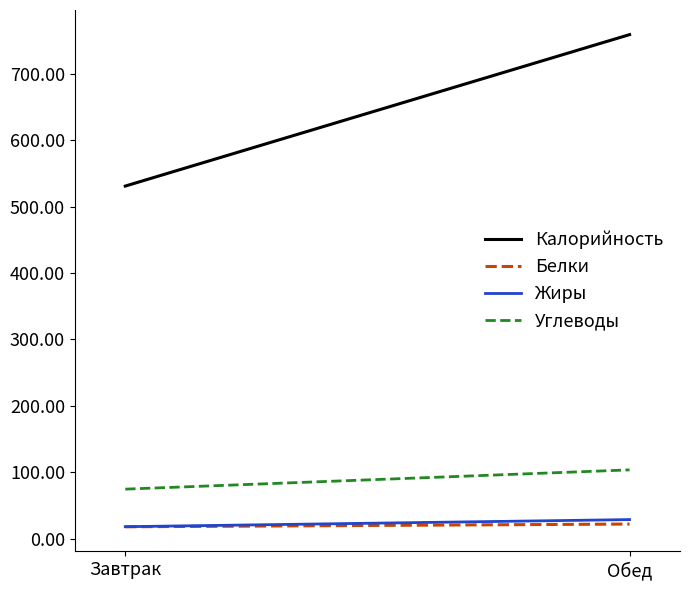

How many data points in Жиры are less than 28?

1